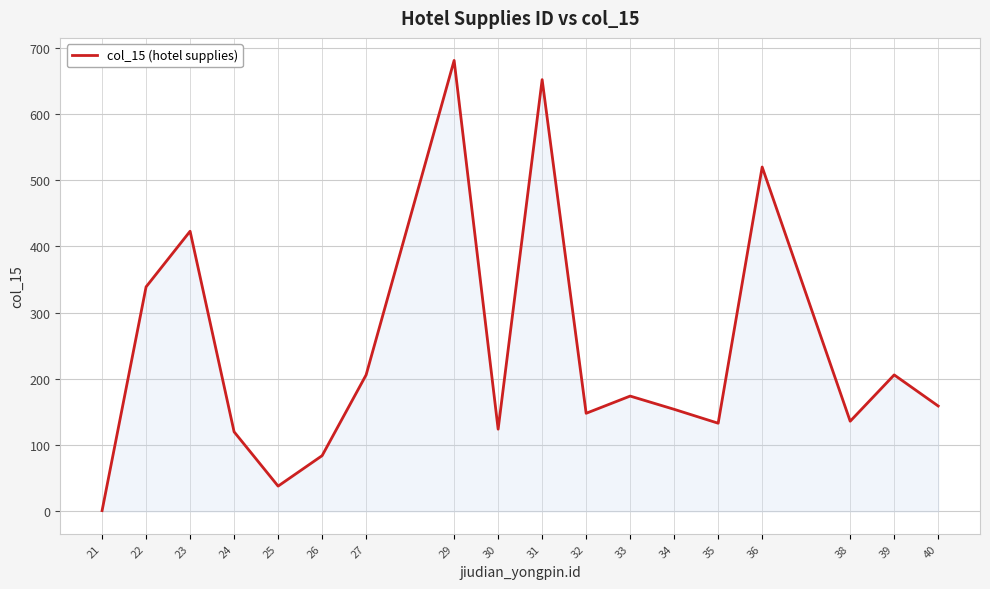

Which label corresponds to the smallest value in the chart?

21